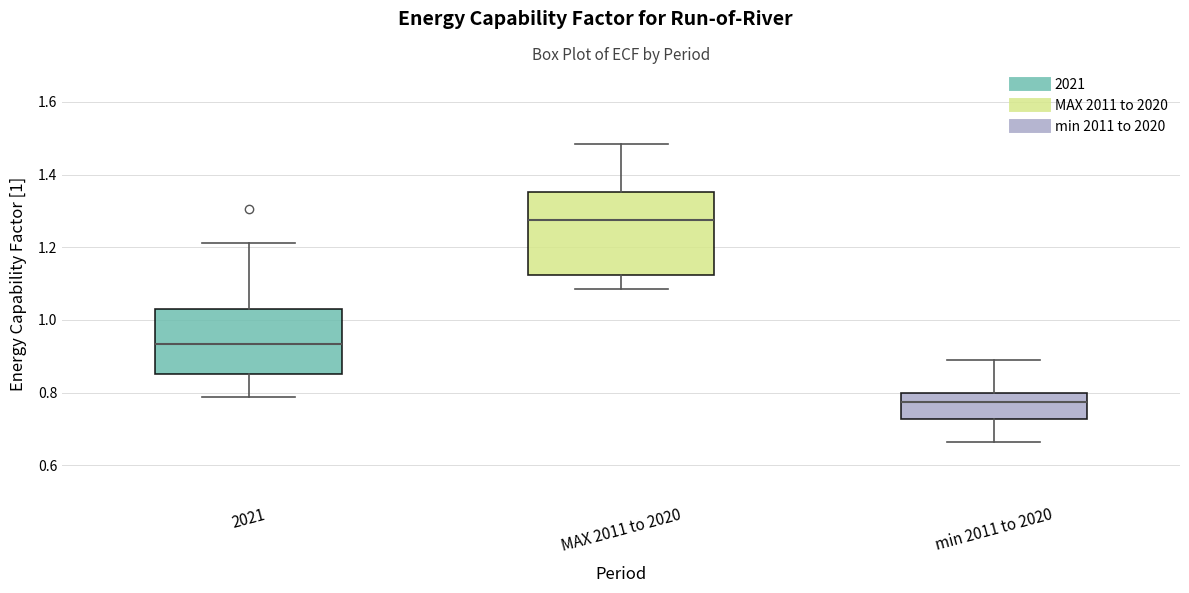

Which box is the tallest, from its lower edge to its upper edge?

MAX 2011 to 2020